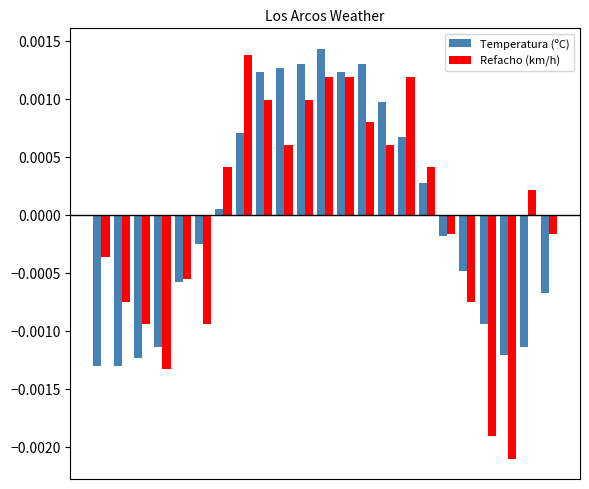

How many bars are there in total?

46